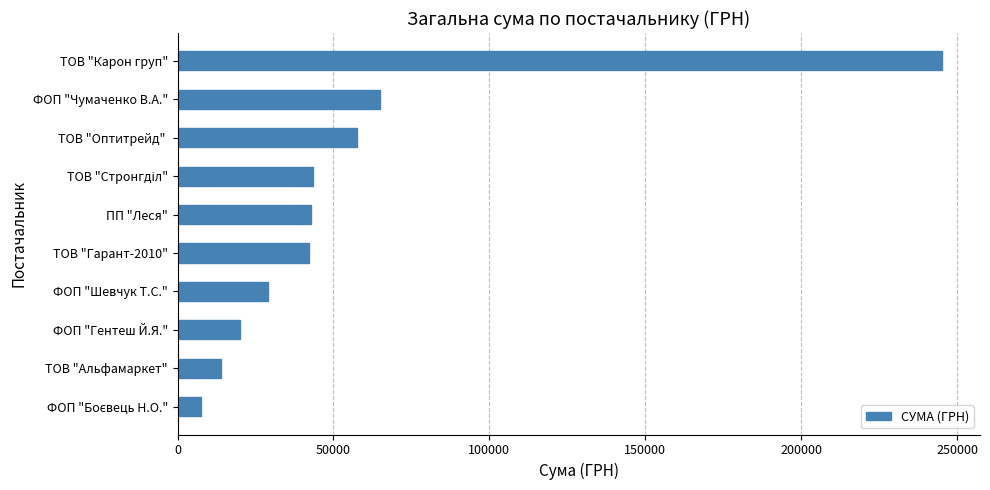

What is the ratio of the value at ФОП "Шевчук Т.С." to the value at ТОВ "Оптитрейд" ?

0.5